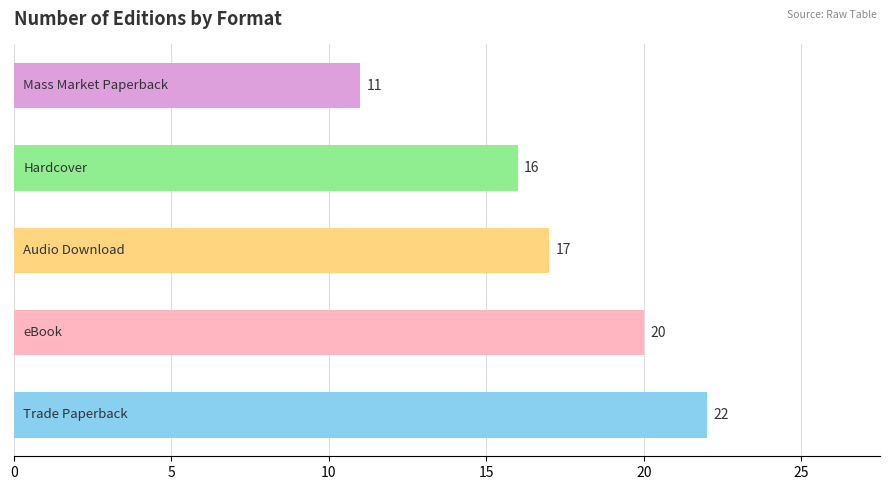

Count the number of categories in the chart.

5